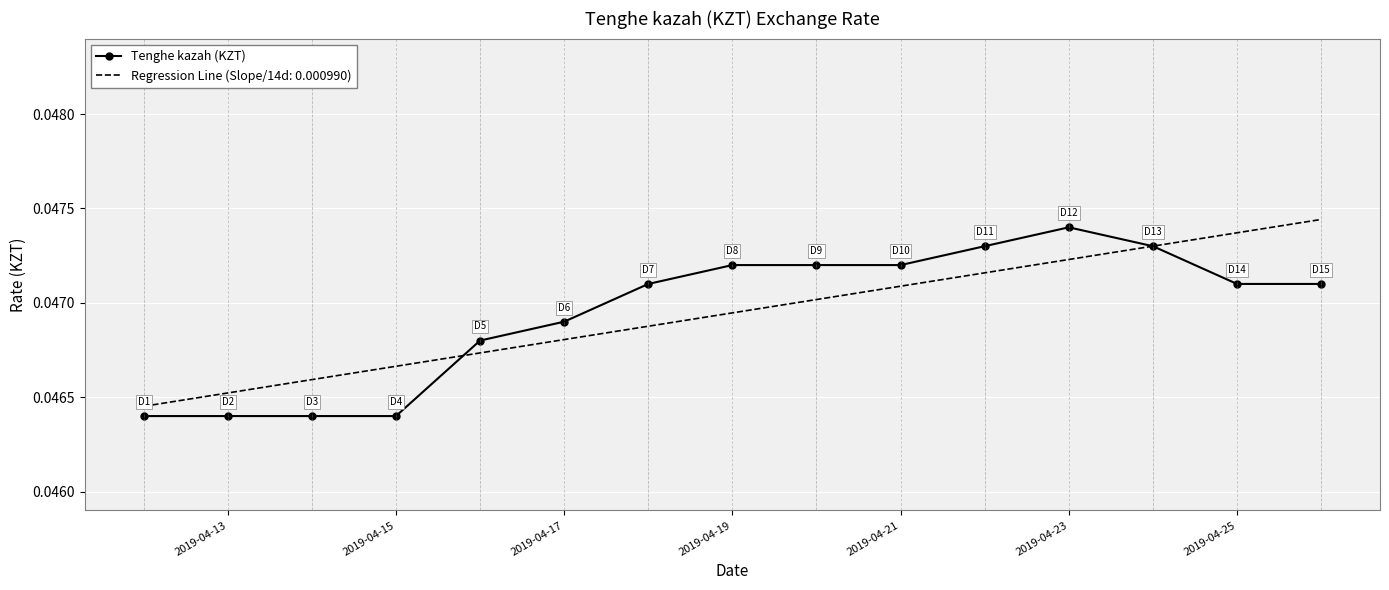

What are all the series names shown in the legend?

Tenghe kazah (KZT), Regression Line (Slope/14d: 0.000990)